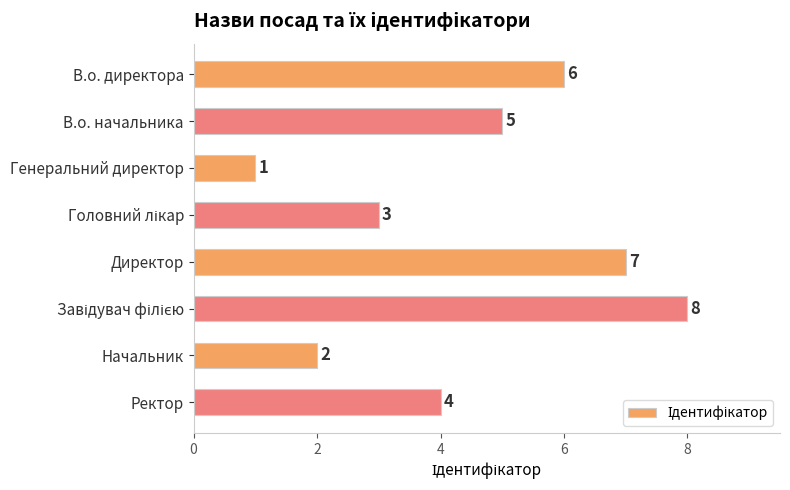

What is the difference between the maximum and minimum values?

7